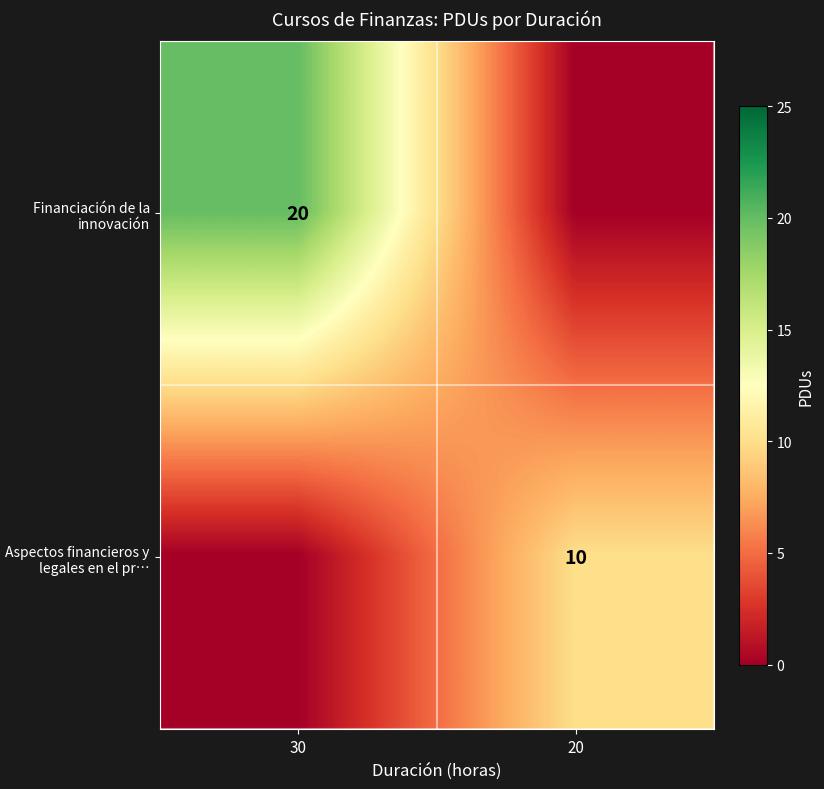

True or false: Financiación de la innovación has a value of 20 at 30.

True